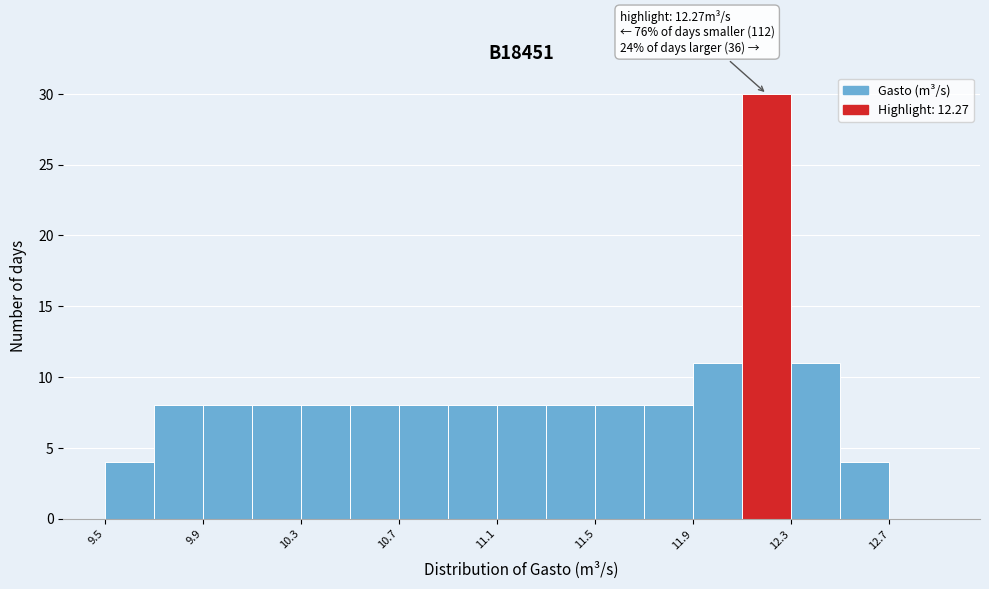

Which range on the x-axis has the tallest bar?

12.1 to 12.3